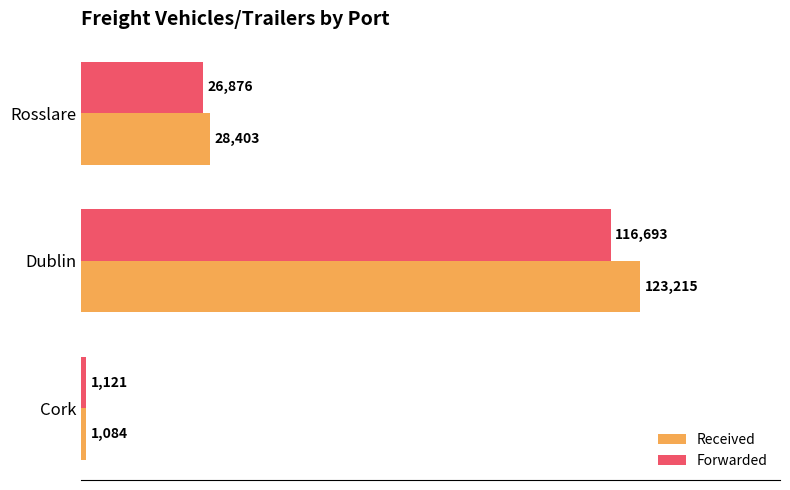

Rank the categories by Forwarded value from lowest to highest.

Cork, Rosslare, Dublin